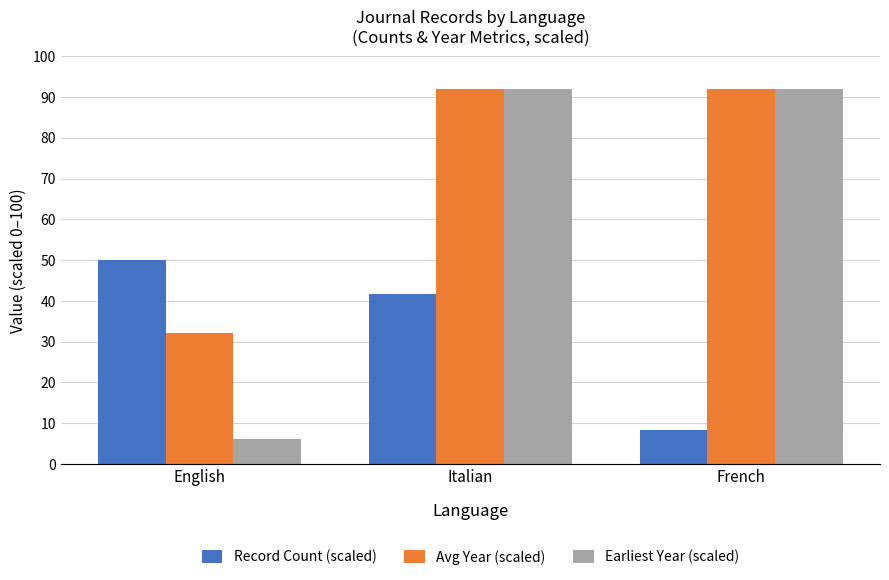

Are the bars grouped side by side (vs. stacked)?

Yes